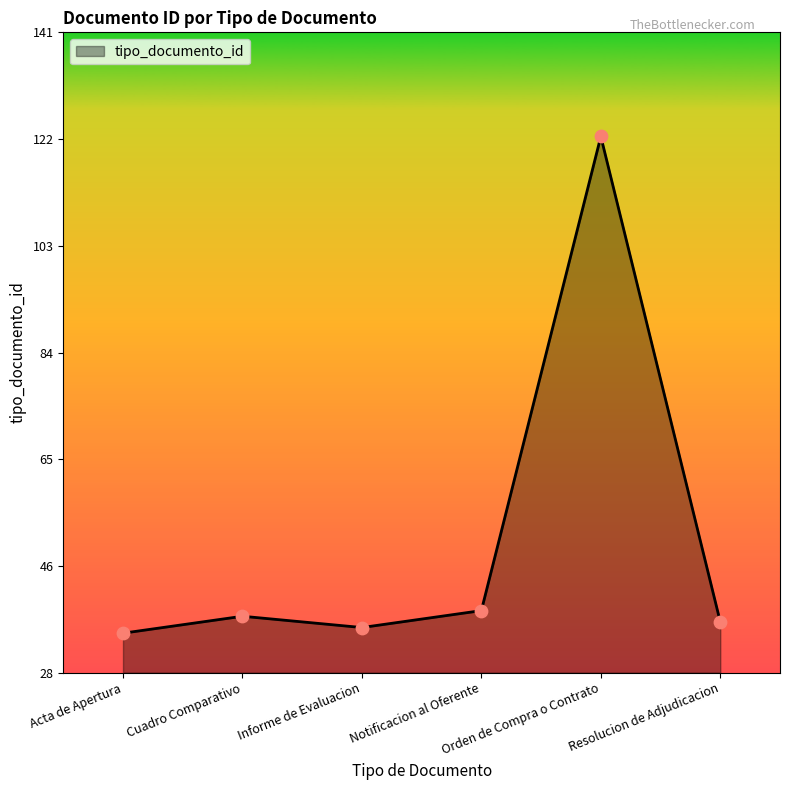

What is the difference between the maximum and second lowest values?

87